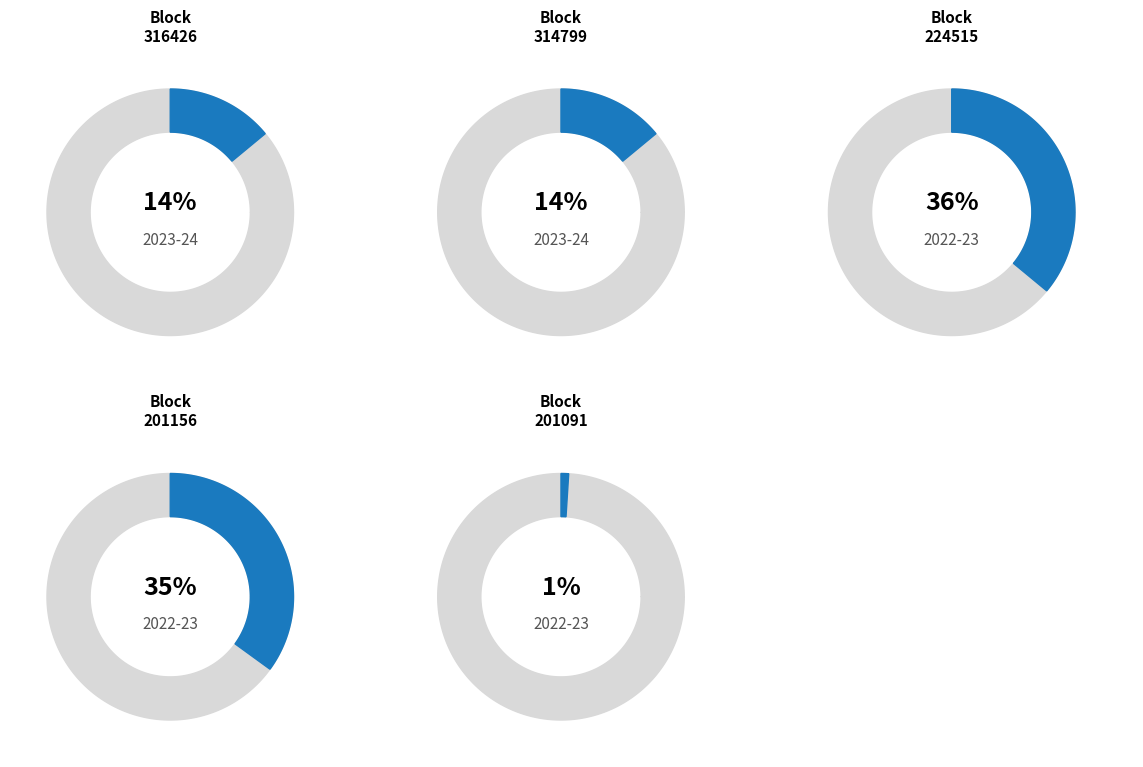

Do 224515 and 201091 together represent more than half of the pie?

No